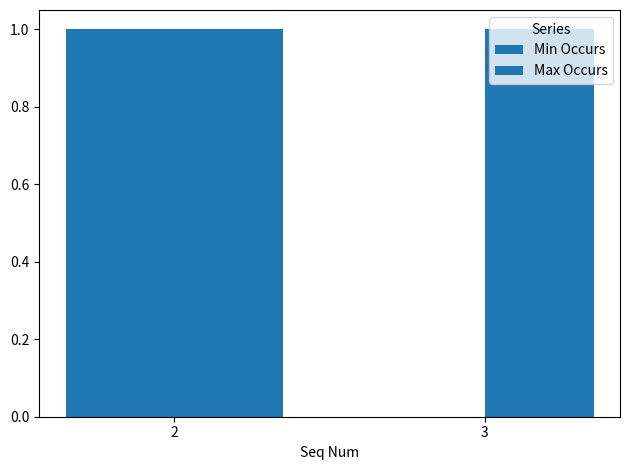

What is the average value of the Max Occurs series?

1